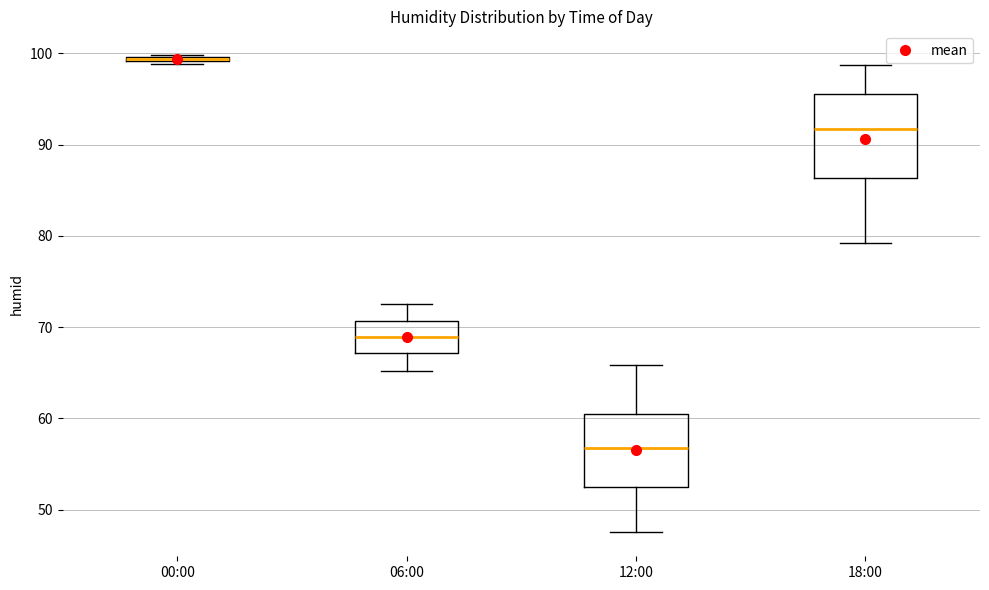

Where is the upper edge of the box for 06:00 on the y-axis? The values are not printed on the chart, so give them approximately, as read against the axis.

71